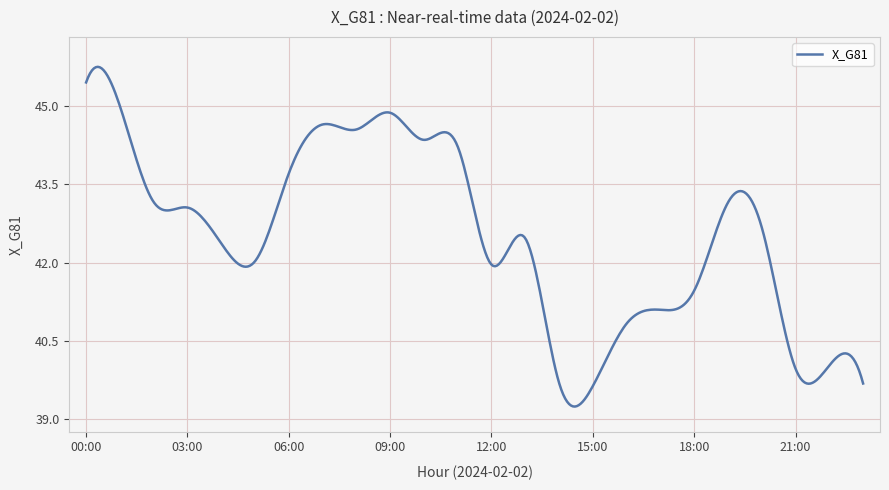

What is the greatest value displayed?

45.8